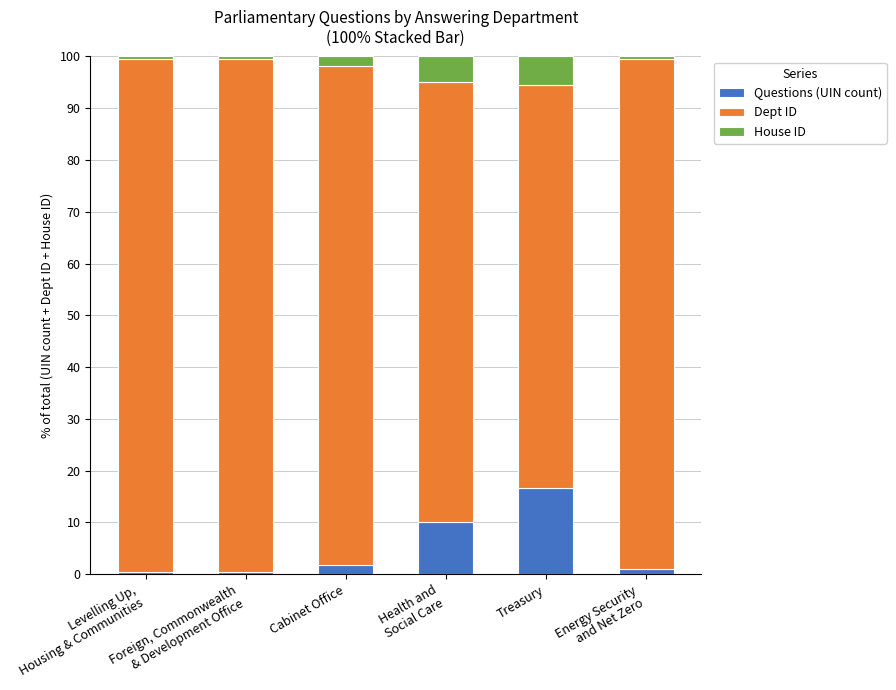

What is the total value across all series at Foreign, Commonwealth
& Development Office?

100.0